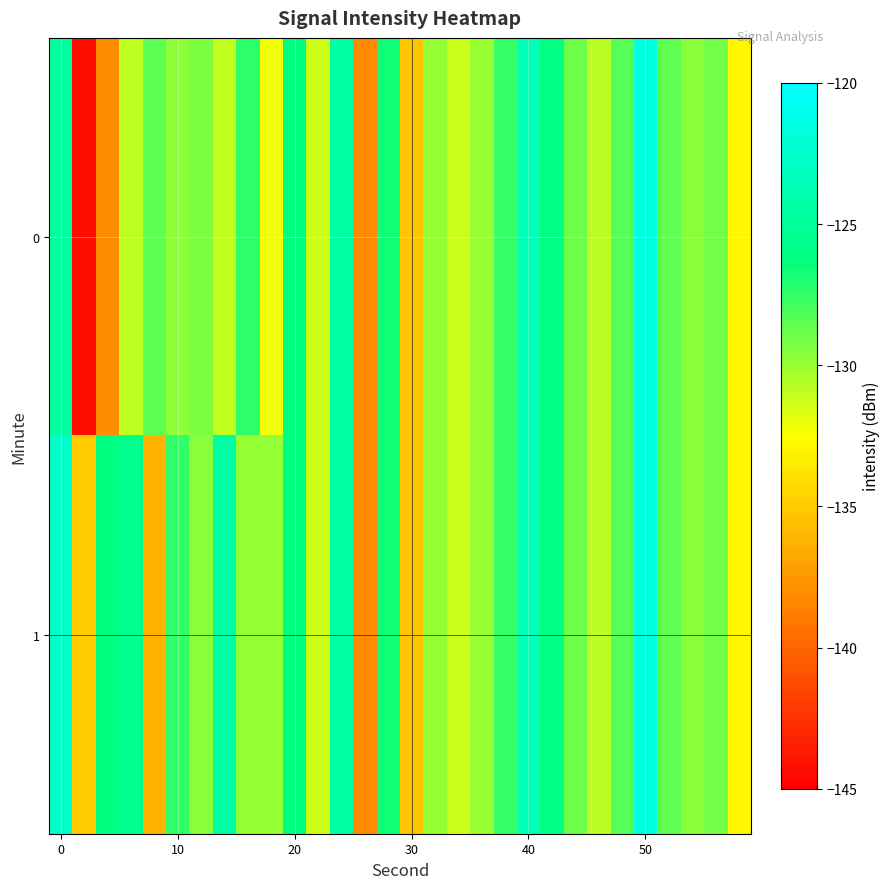

Count the number of data series in this chart.

2